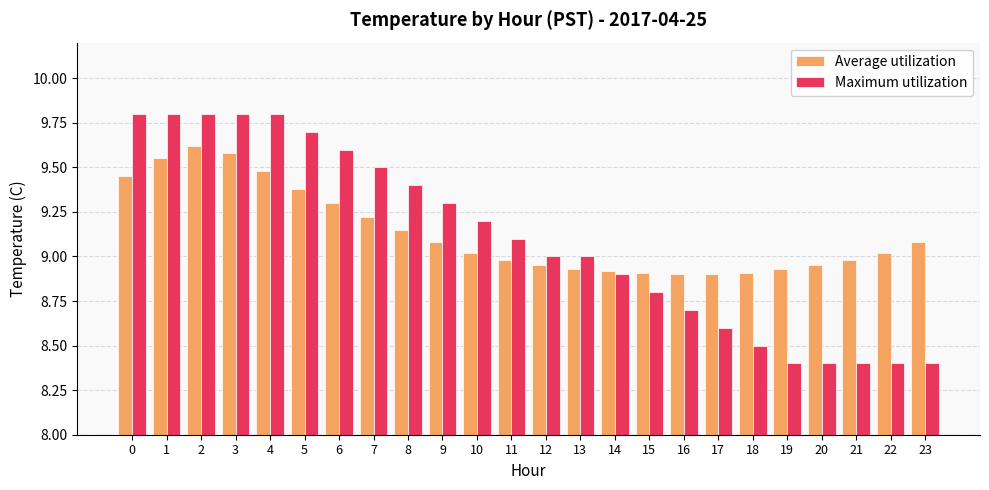

How many categories are shown in the chart?

24